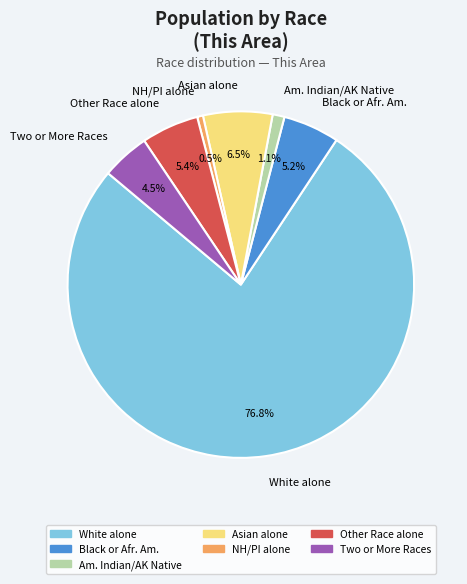

To the nearest percent, what is the difference between the White alone and Asian alone slice percentages?

70%